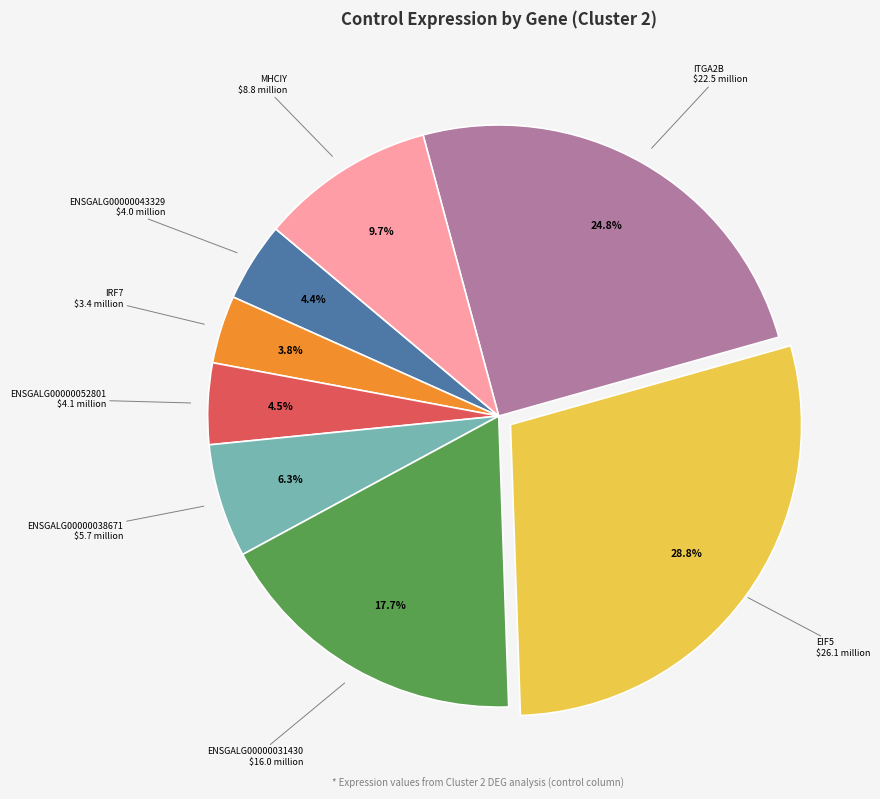

Is there a majority slice in this chart?

No